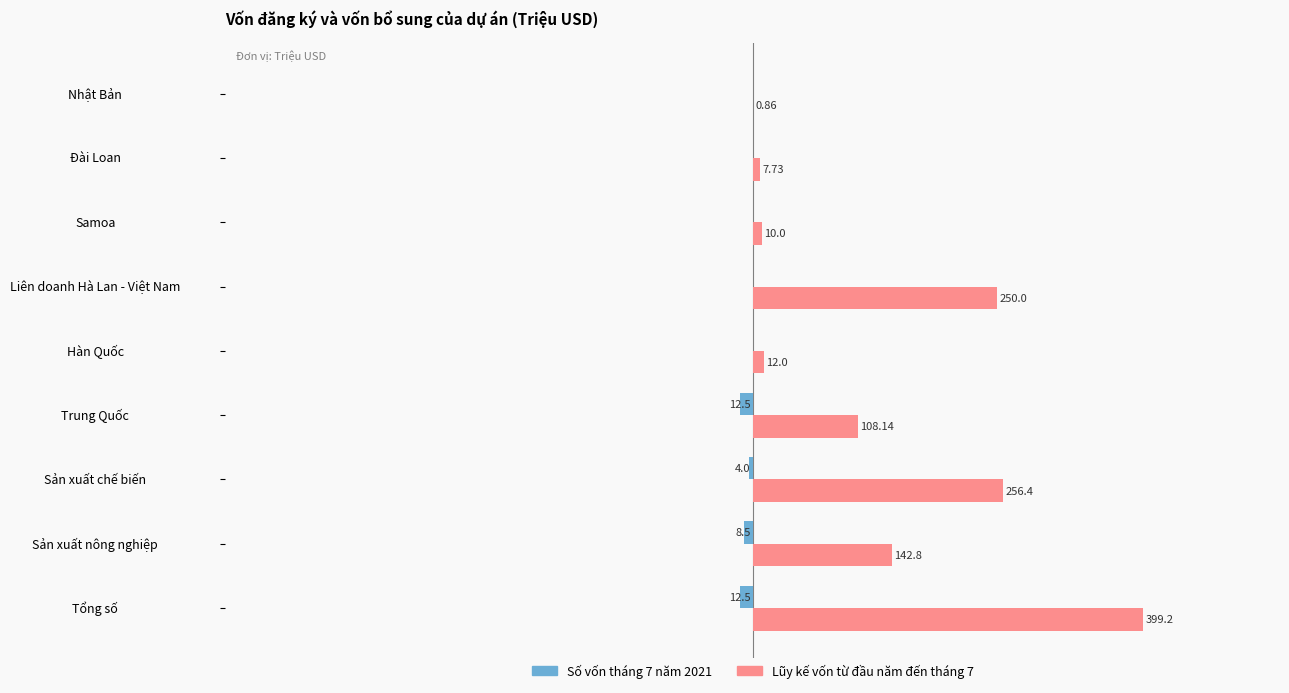

Is the value of Lũy kế vốn từ đầu năm đến tháng 7 at Liên doanh Hà Lan - Việt Nam greater than the value of Số vốn tháng 7 năm 2021 at Sản xuất chế biến?

Yes